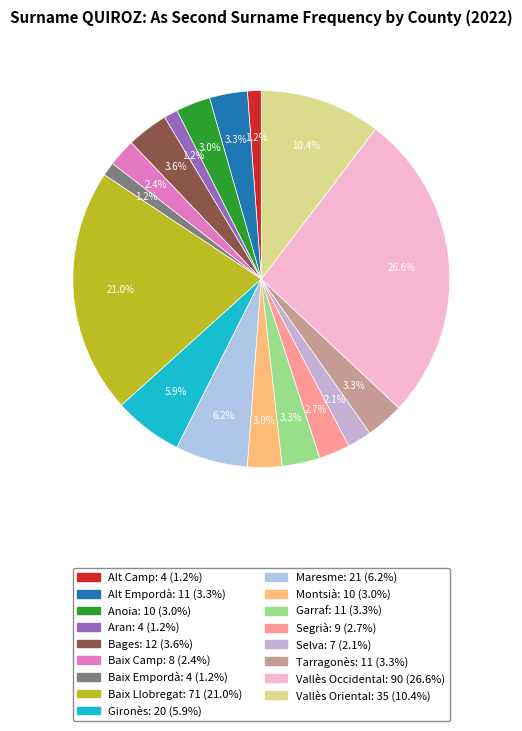

What is the smallest slice in the pie chart?

Alt Camp